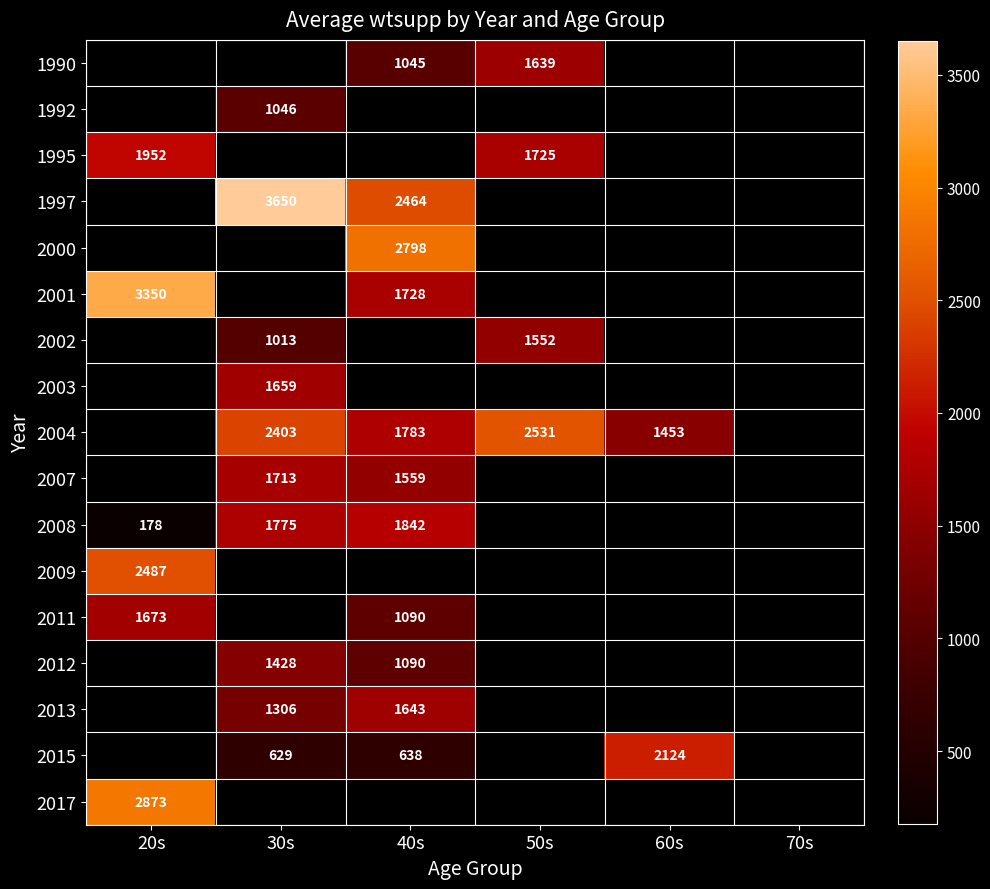

Which category has the highest value across all series?

30s